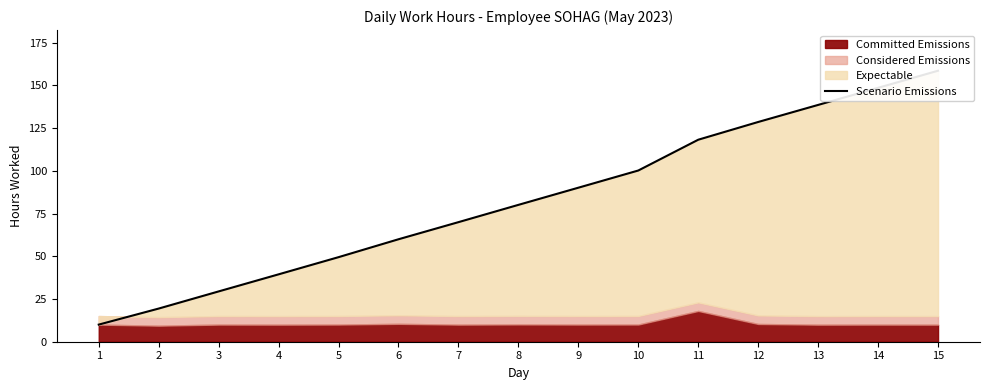

What is the sum of all values?

1240.3